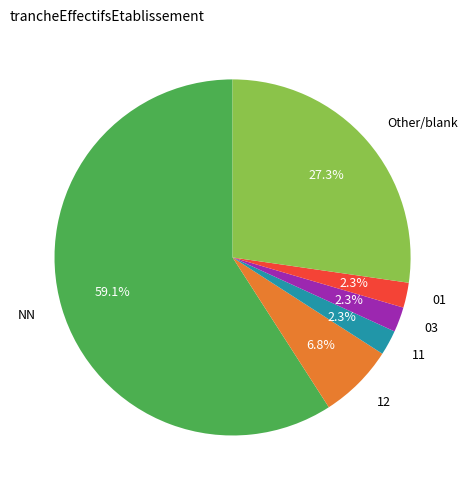

To the nearest percent, what percentage of the pie is 01?

2%